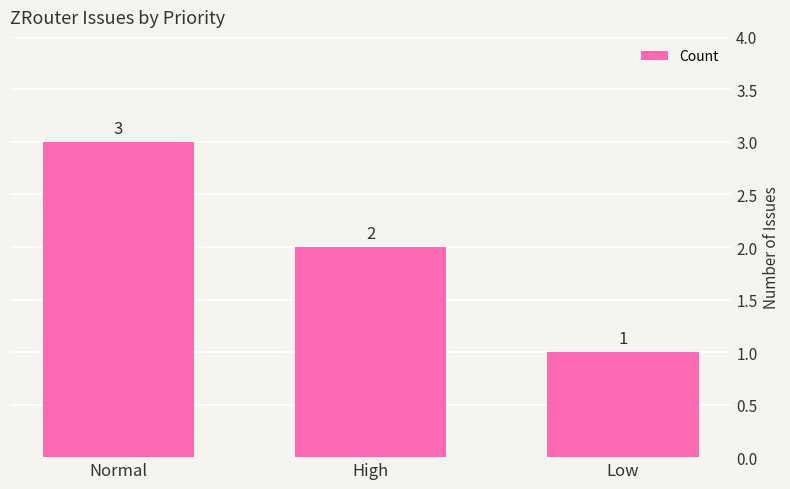

Which label corresponds to the smallest value in the chart?

Low